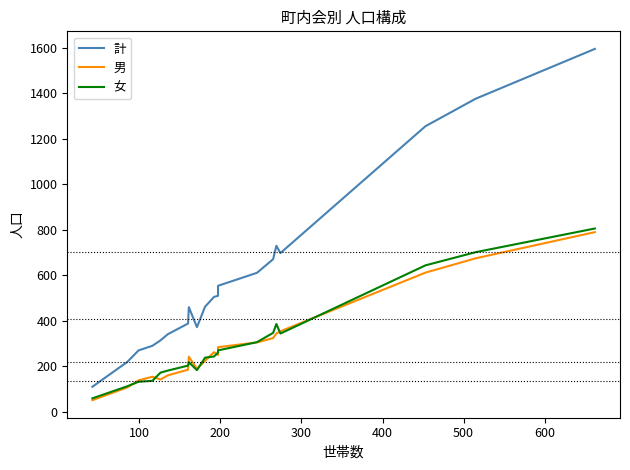

What is the sum of all 女 values?

5942